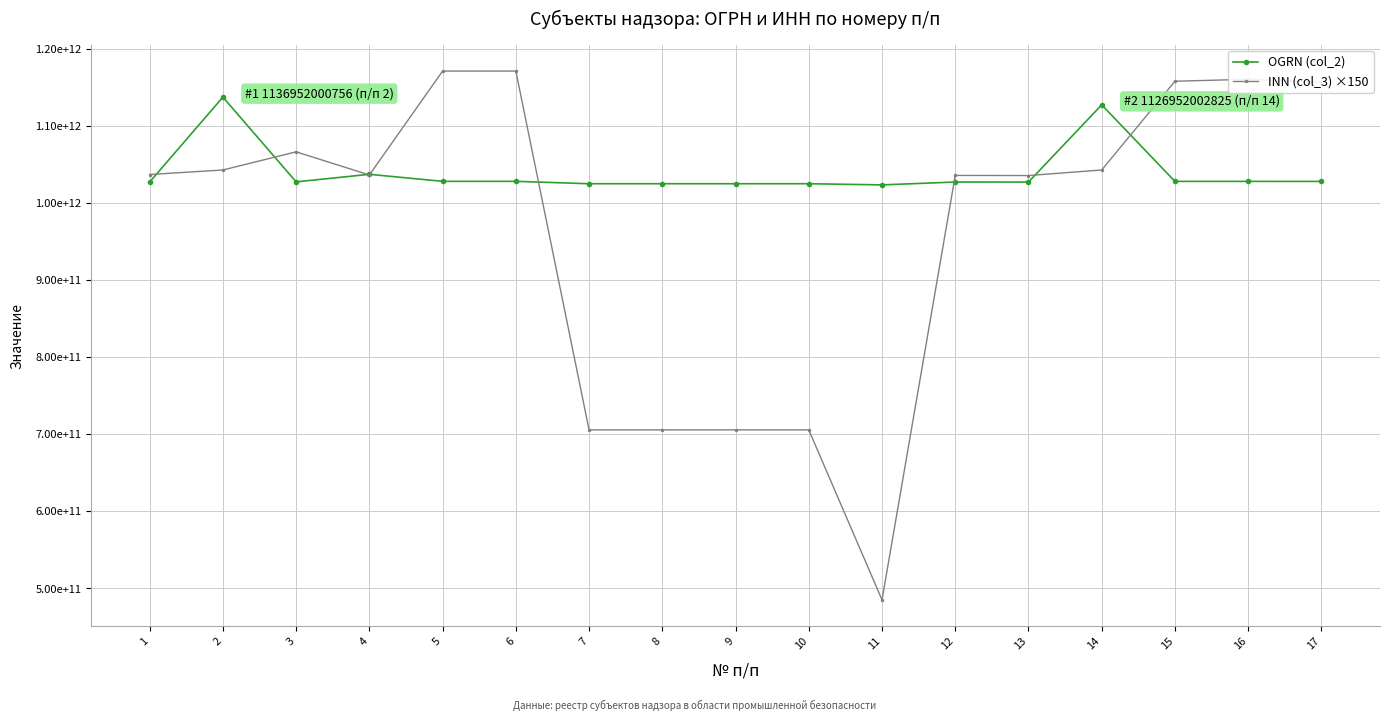

What is the value of the OGRN (col_2) point at the 12th from the left?

1026900569717